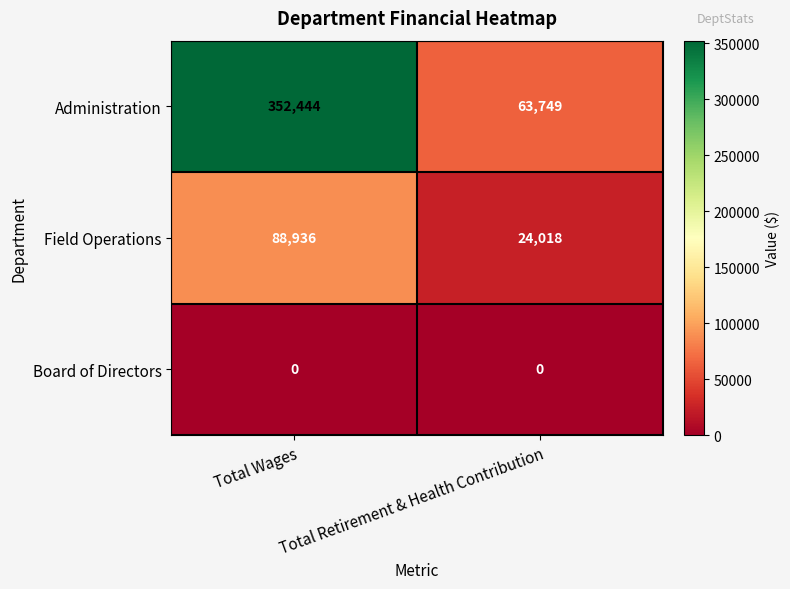

What is the difference between the highest and lowest values at Total Retirement & Health Contribution?

63749